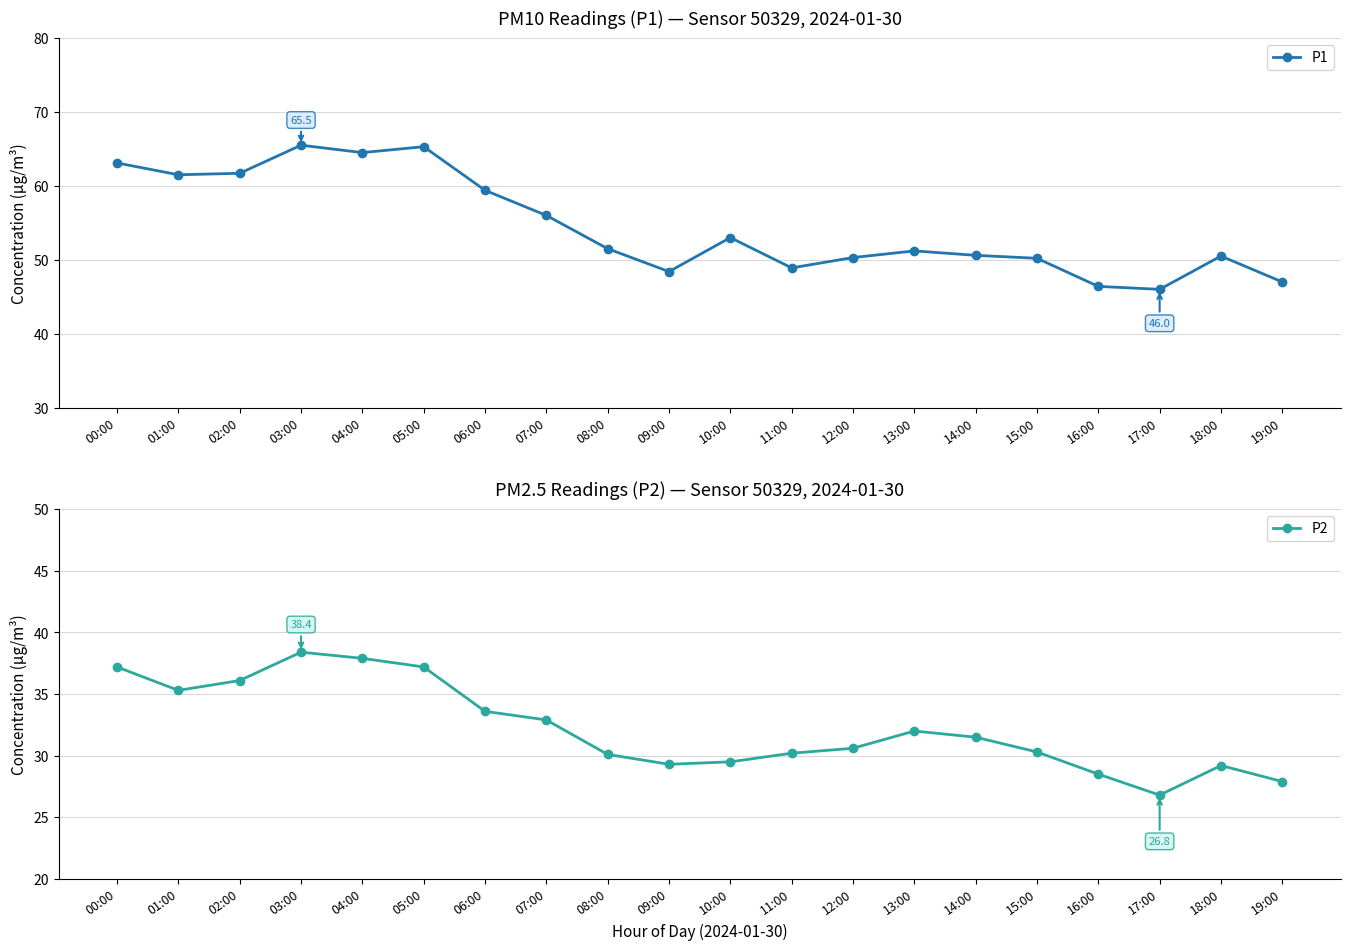

What are all the series names shown in the legend?

P1, P2